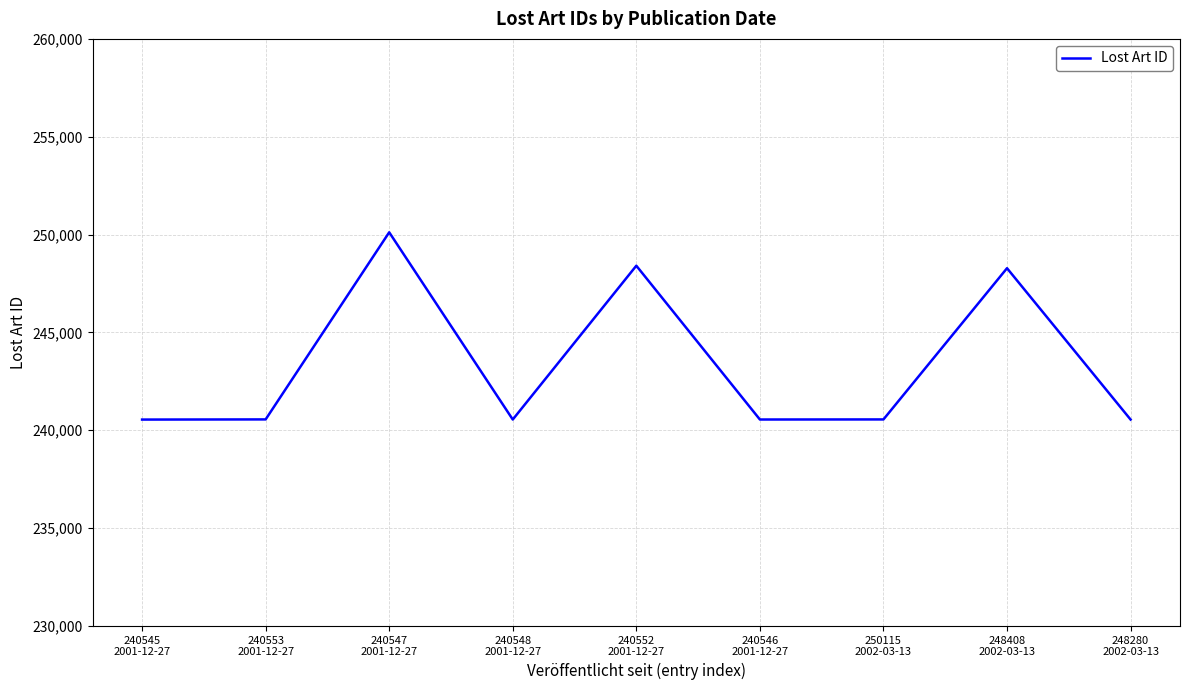

The chart shows a value of 240548 at 240546
2001-12-27. True or false?

True